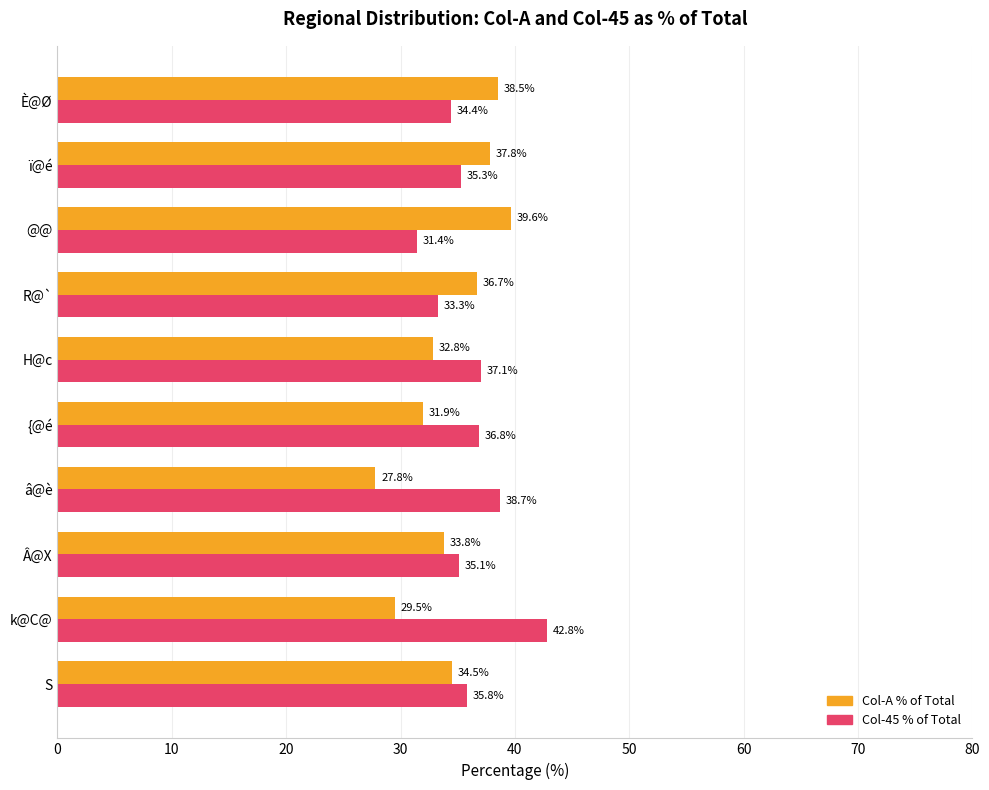

Which series has the largest total across all categories?

Col-45 % of Total